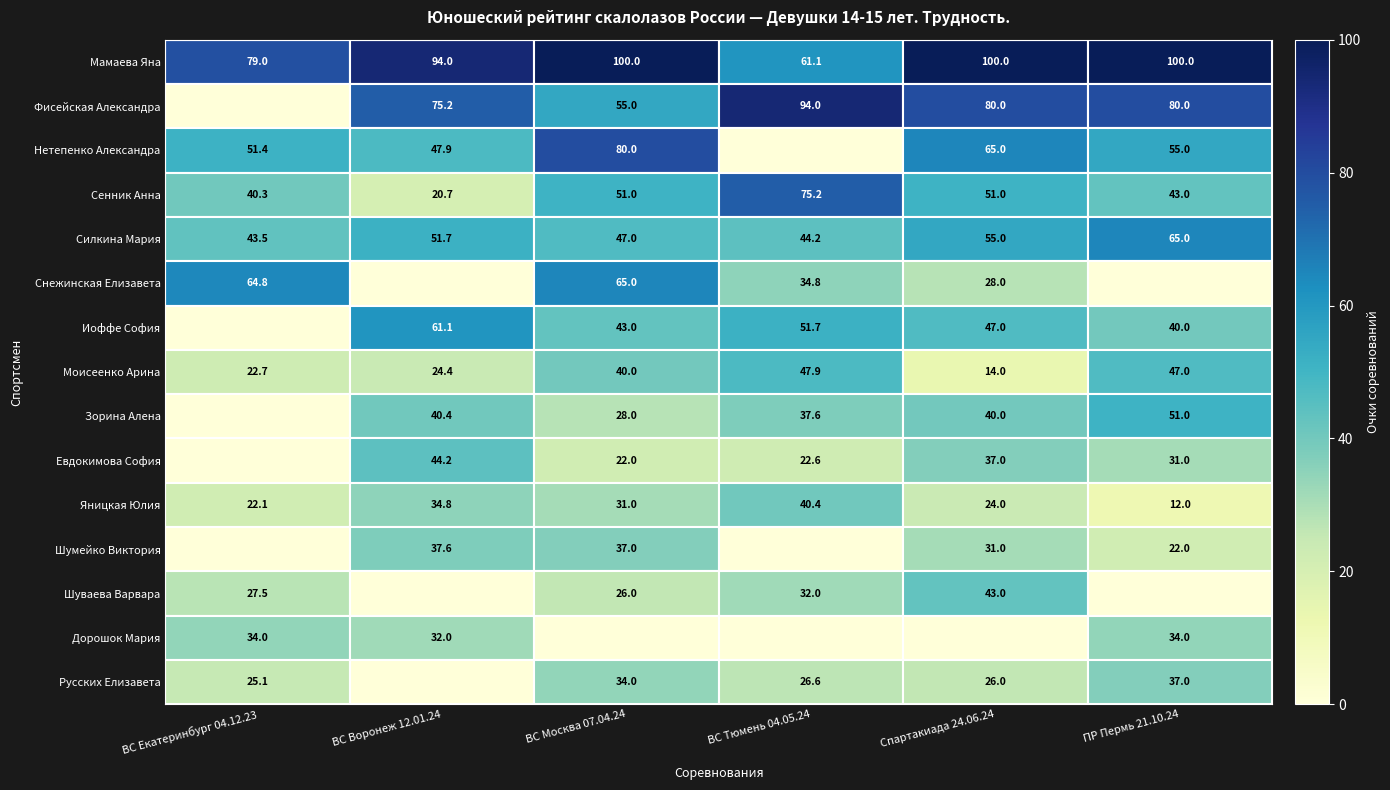

True or false: Сенник Анна has a value of 8.4 at ВС Екатеринбург 04.12.23.

False